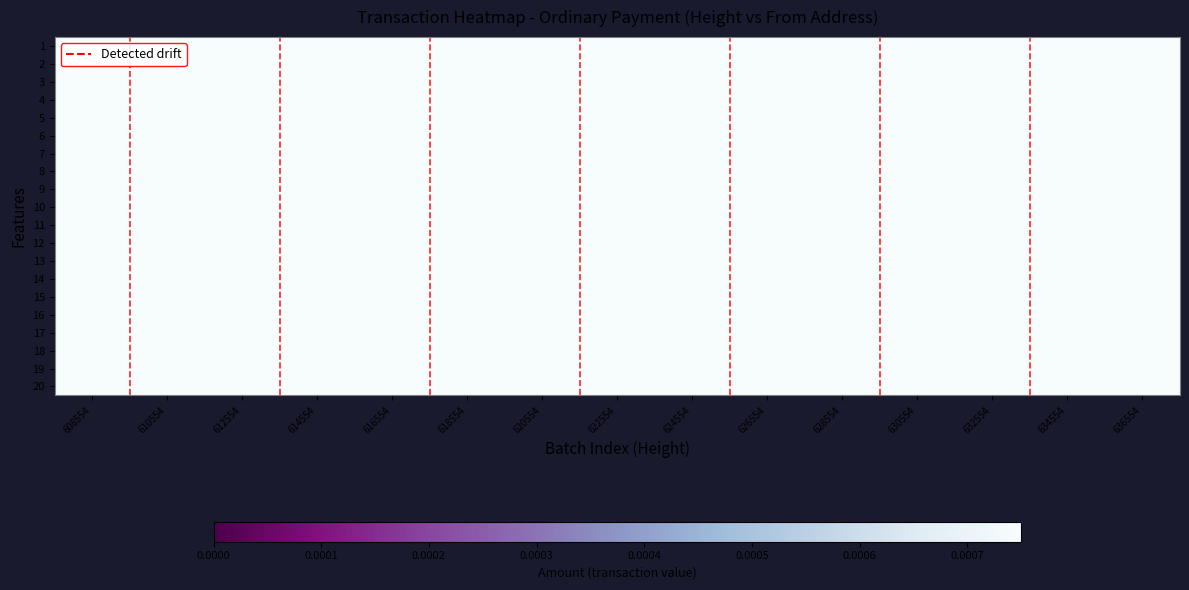

At which category does the chart reach its minimum across all series?

608554